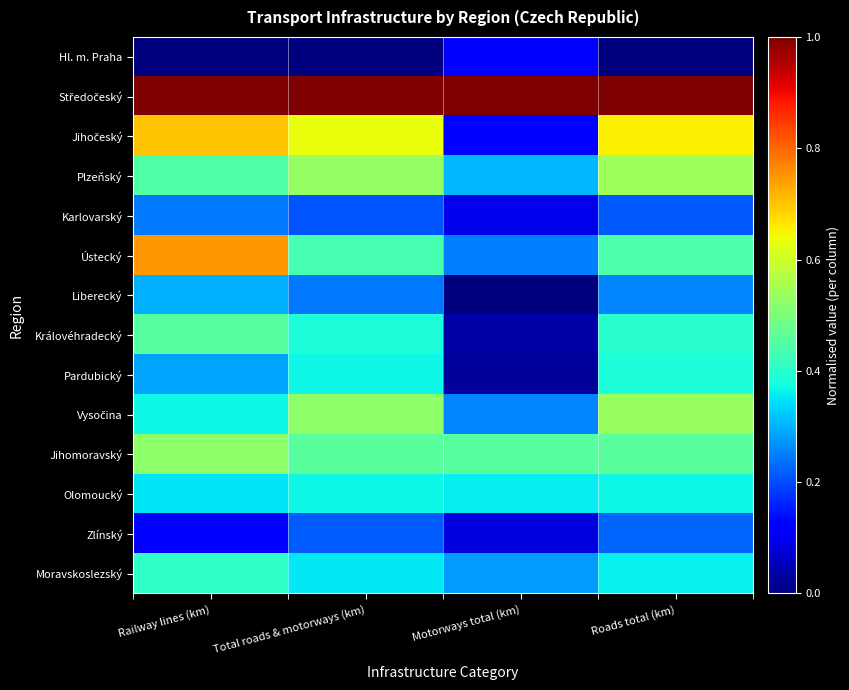

What is the total value across all series at Roads total (km)?

5.8